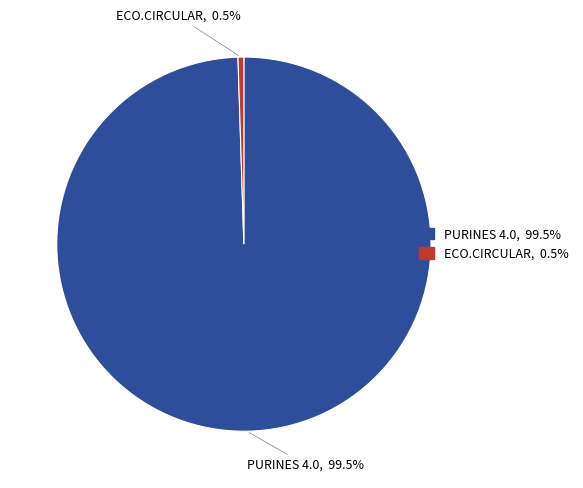

Which has a higher value, PURINES 4.0 or ECO.CIRCULAR?

PURINES 4.0